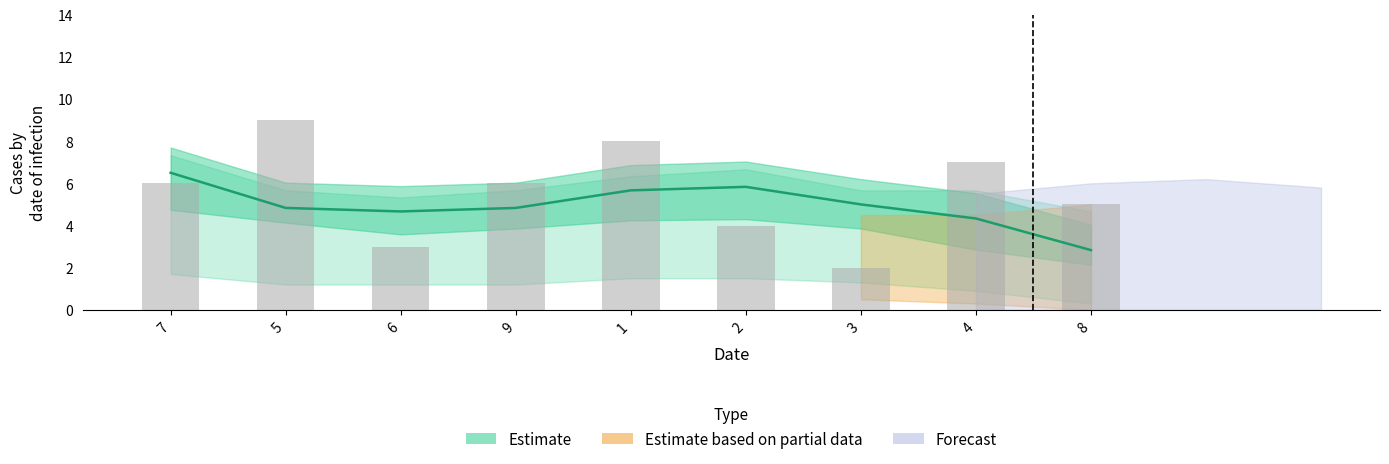

What is the sum of the values at 8 and 2?

9